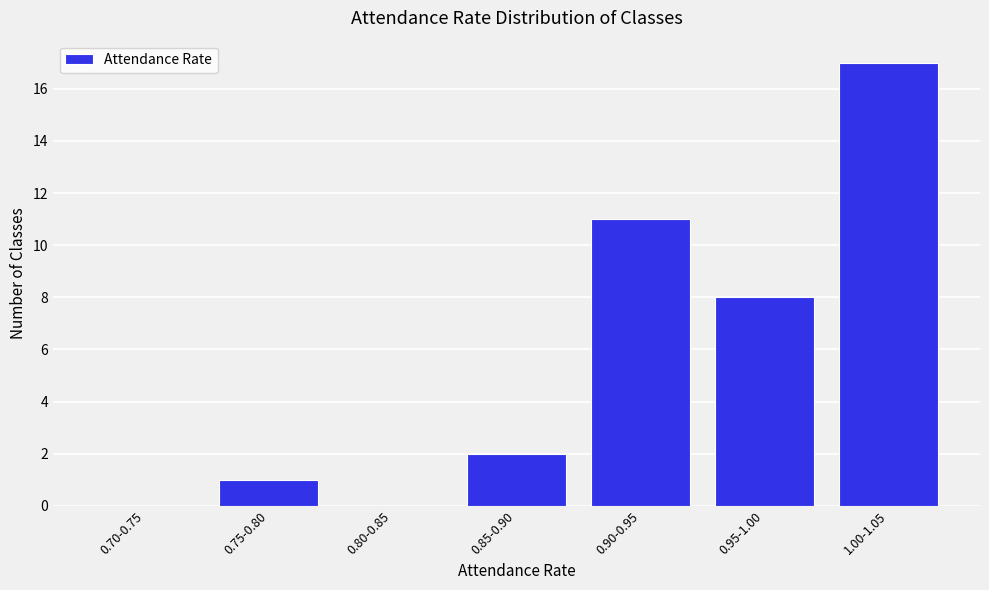

Reading left to right, what are all the values shown in this chart?

0.70-0.75=0	0.75-0.80=1	0.80-0.85=0	0.85-0.90=2	0.90-0.95=11	0.95-1.00=8	1.00-1.05=17